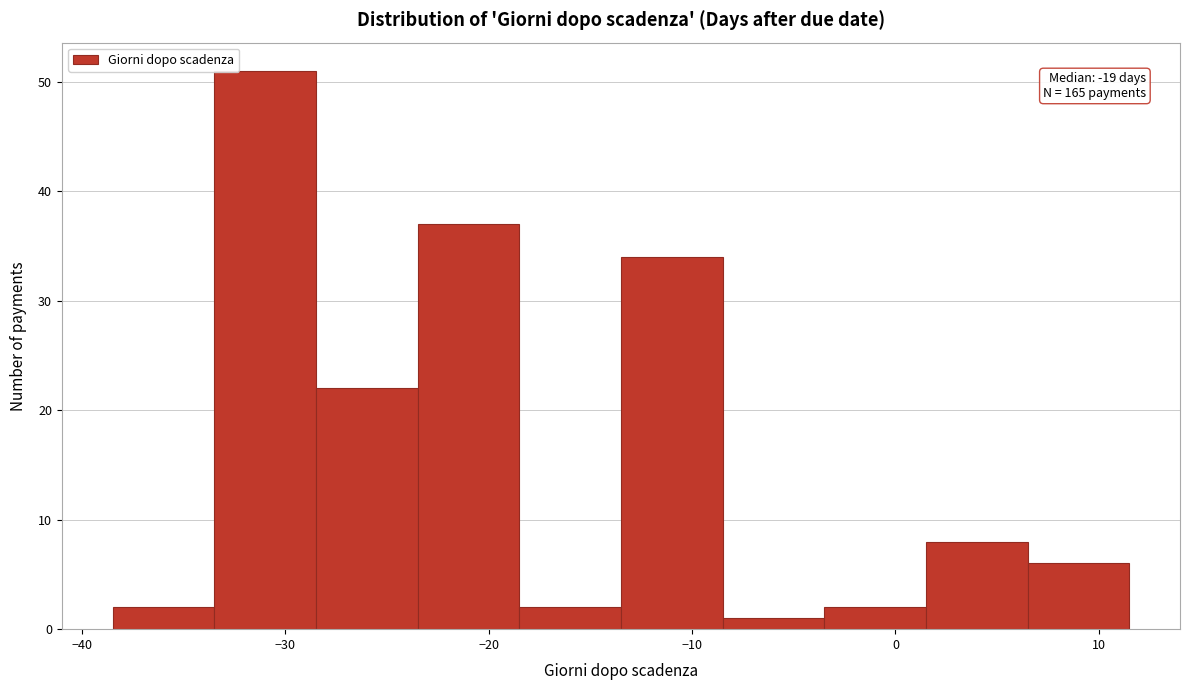

Which range on the x-axis has the tallest bar?

-33.5 to -28.5